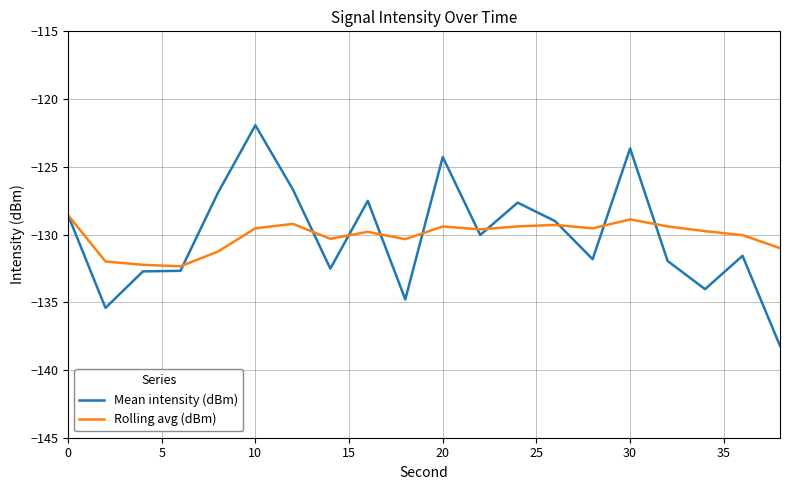

What is the maximum value for Rolling avg (dBm)?

-128.6